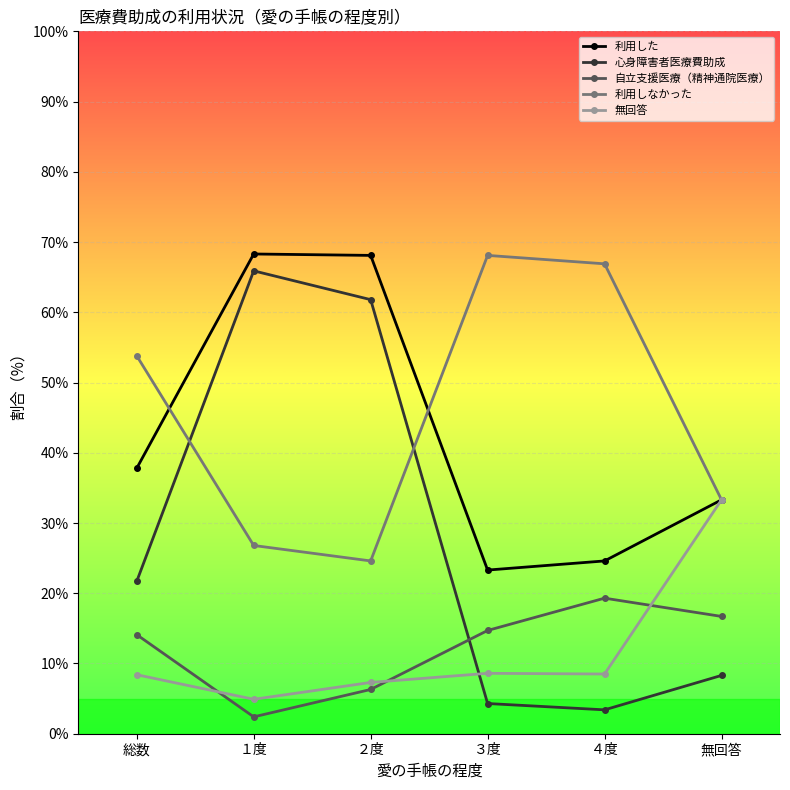

List the labels in order of 利用しなかった value, smallest first.

２度, １度, 無回答, 総数, ４度, ３度